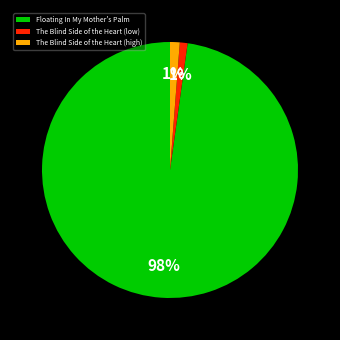

Which slice is the largest?

Floating In My Mother's Palm